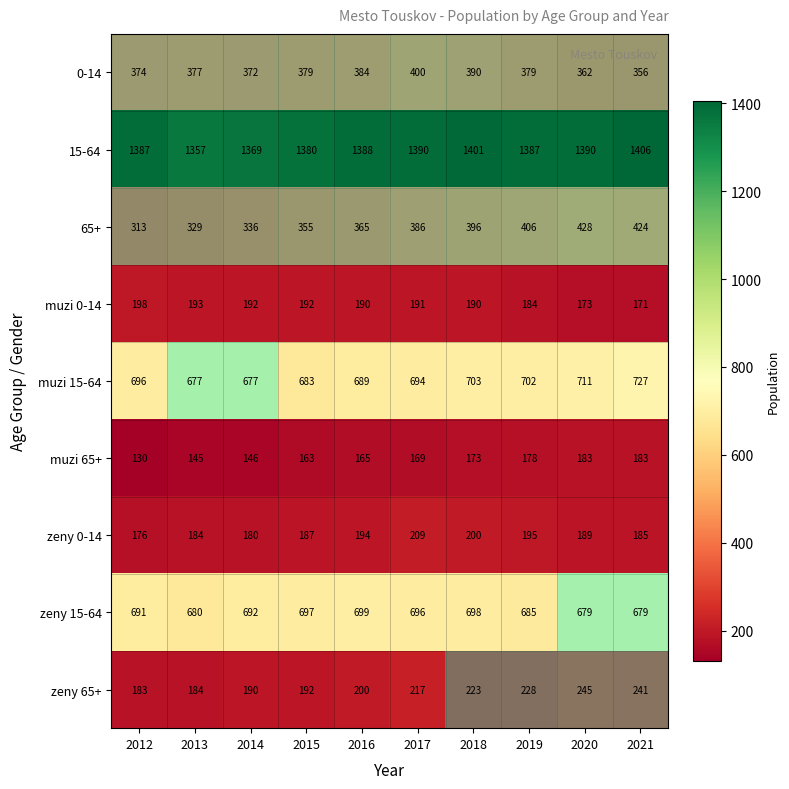

What is the sum of all zeny 65+ values?

2103